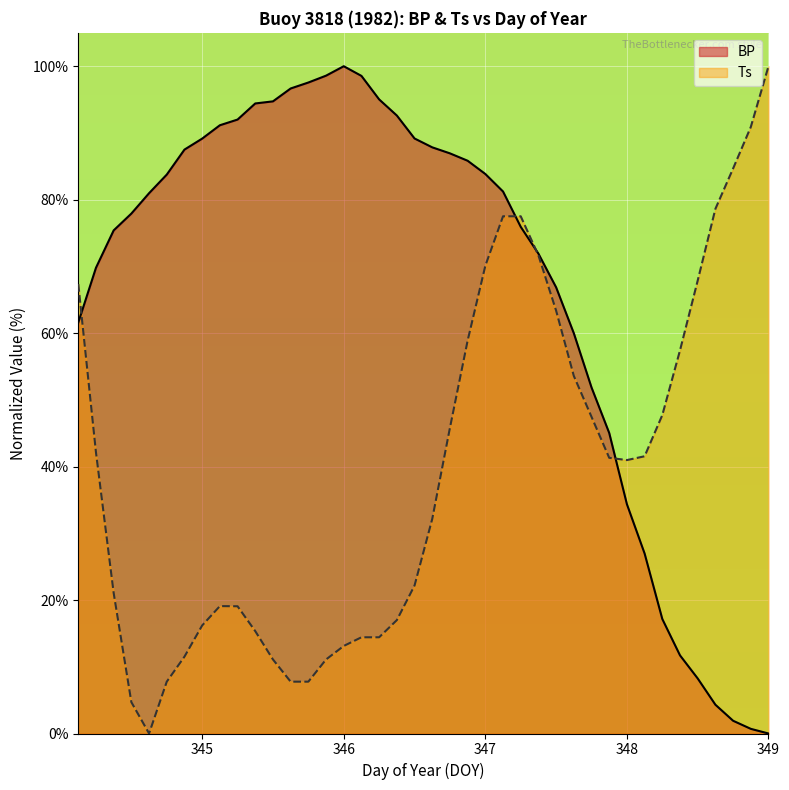

True or false: BP has a value of 124.4 at 347.375.

False